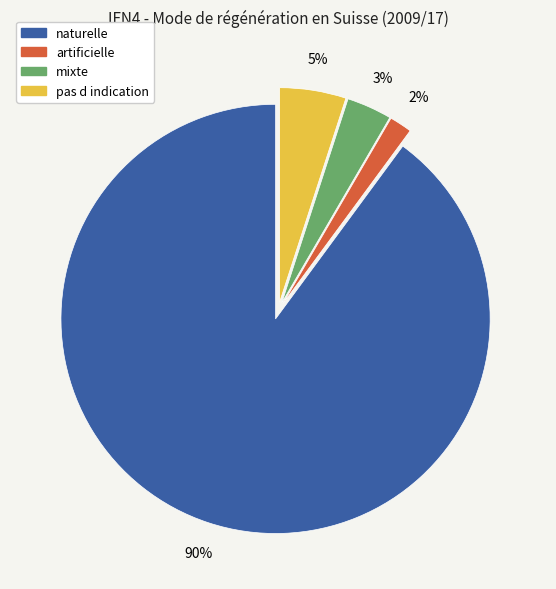

Does naturelle account for over 50% of the chart?

Yes